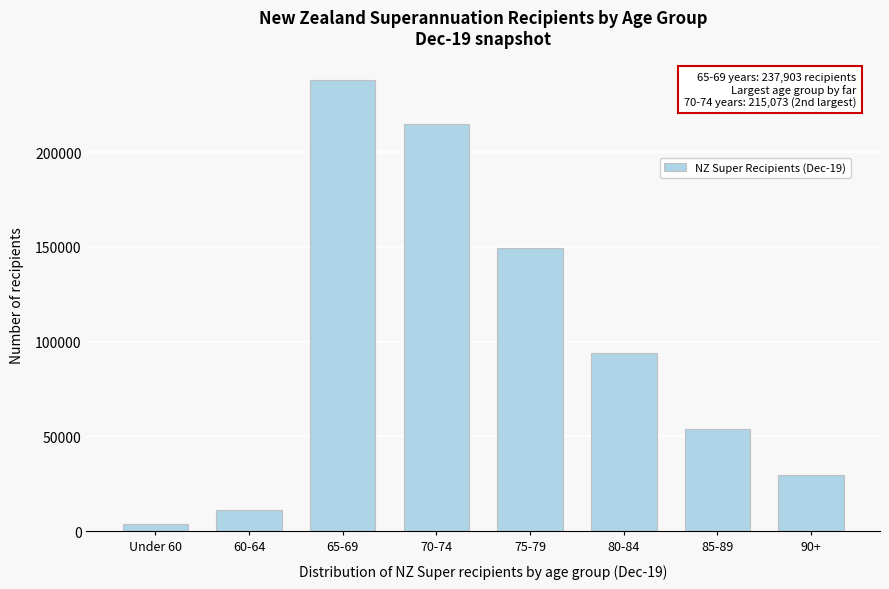

Reading left to right, extract all data points from this chart.

Under 60=3858	60-64=11205	65-69=237903	70-74=215073	75-79=149145	80-84=94131	85-89=54021	90+=29493